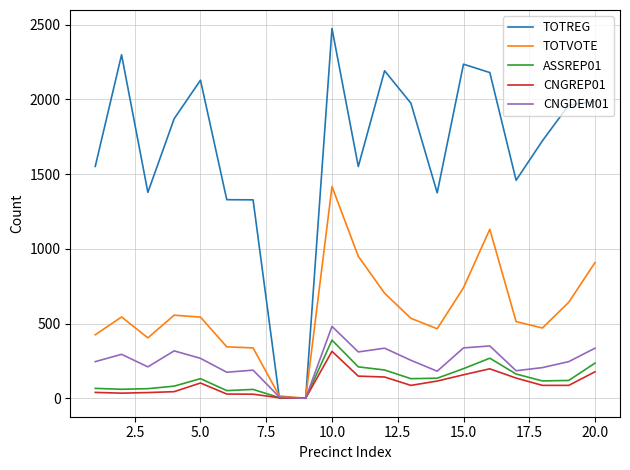

Which series has the largest total across all categories?

TOTREG